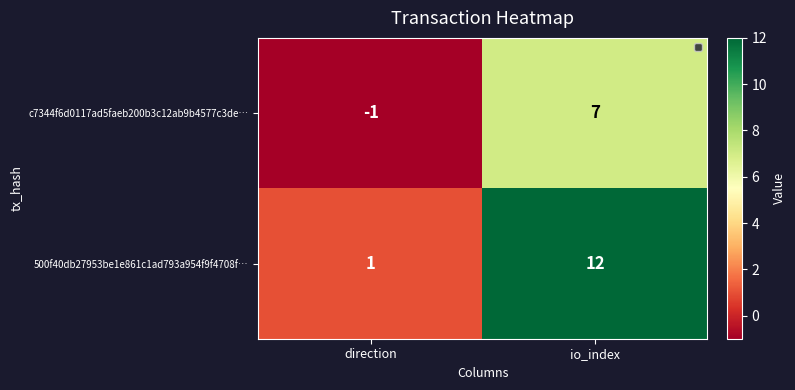

Reading left to right, list all the values displayed in this chart.

c7344f6d0117ad5faeb200b3c12ab9b4577c3de…: direction=-1	io_index=7
500f40db27953be1e861c1ad793a954f9f4708f…: direction=1	io_index=12